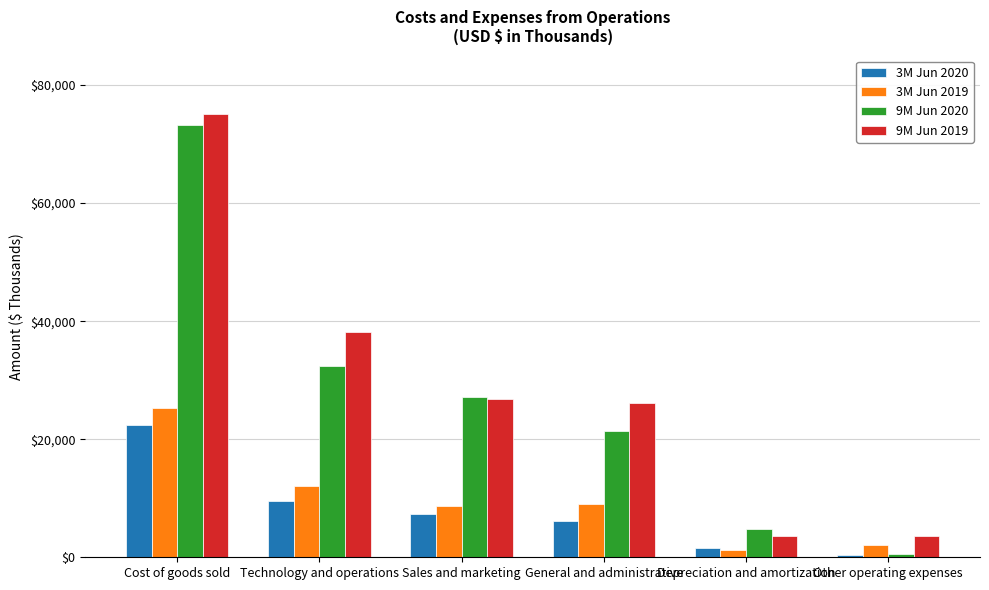

What is the approximate value of 3M Jun 2019 at Depreciation and amortization, to the nearest 100?

1200